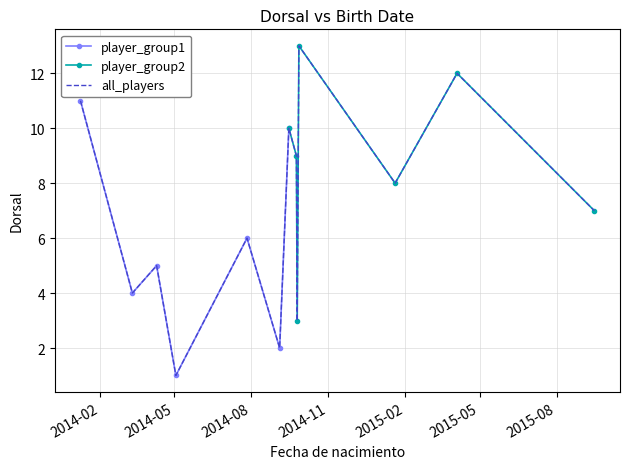

True or false: player_group1 has more than 2 interior local peaks.

False